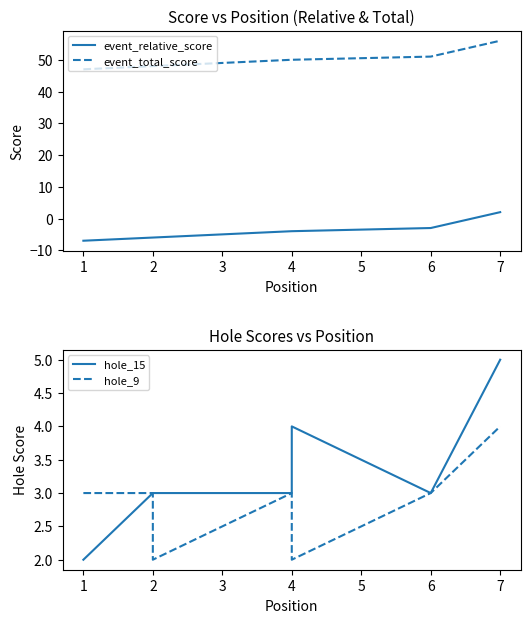

List the series in order of their peak value, lowest first.

event_relative_score, hole_9, hole_15, event_total_score